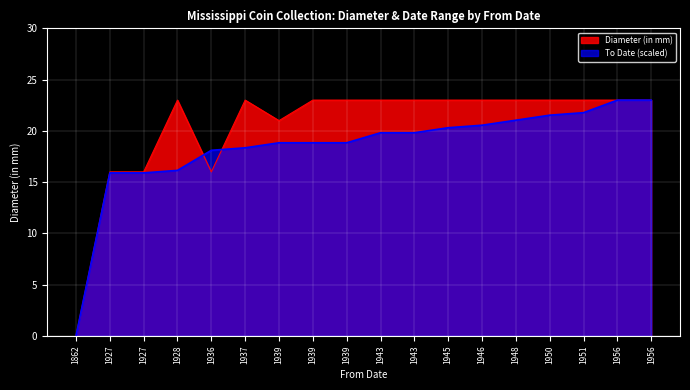

At 1927, list the series in order from smallest to largest.

To Date, Diameter (in mm)